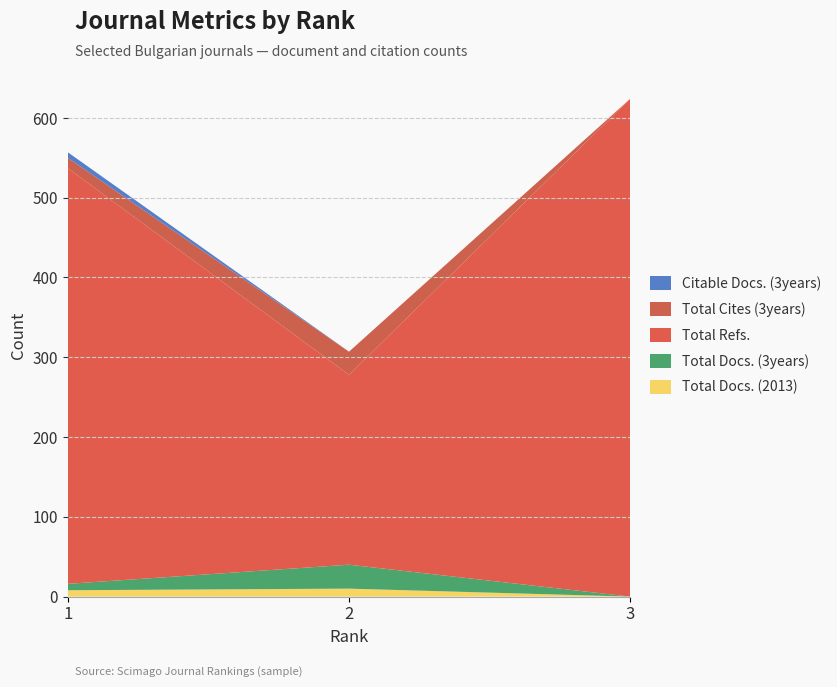

Reading left to right, list all the values displayed in this chart.

Total Docs. (2013): 1=8	2=10	3=0
Total Docs. (3years): 1=8	2=30	3=0
Total Refs.: 1=521	2=238	3=624
Total Cites (3years): 1=13	2=29	3=0
Citable Docs. (3years): 1=7	2=0	3=0